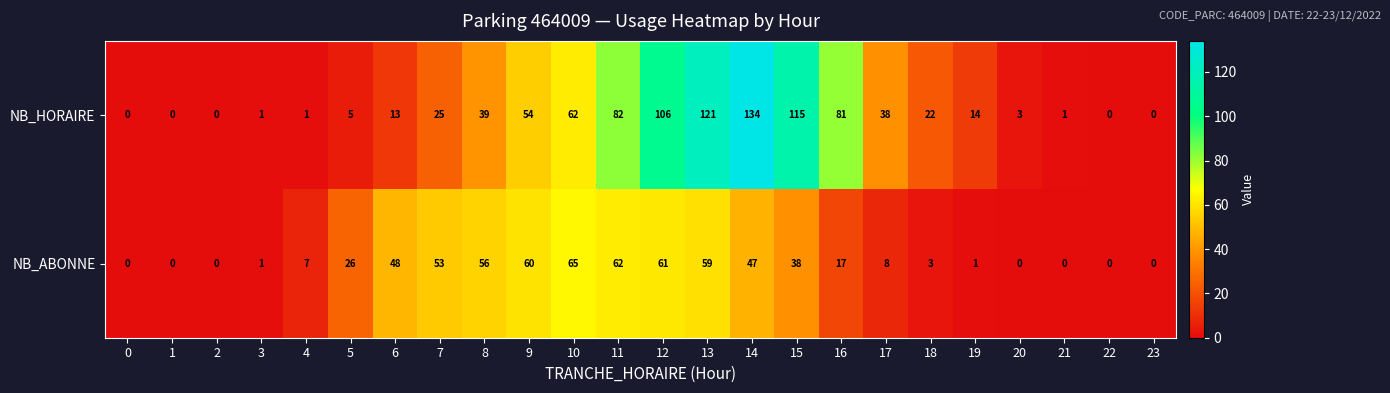

What is the highest value of the NB_ABONNE series?

65